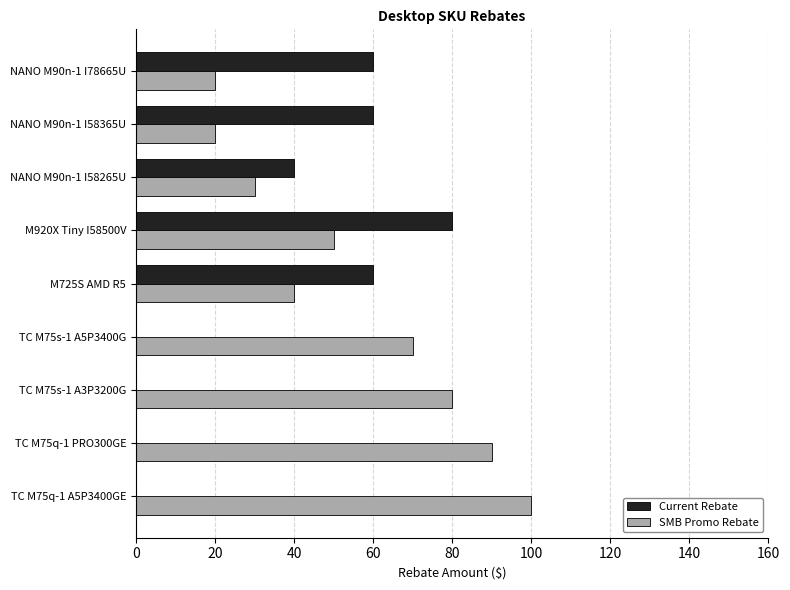

Count the number of categories in the chart.

9